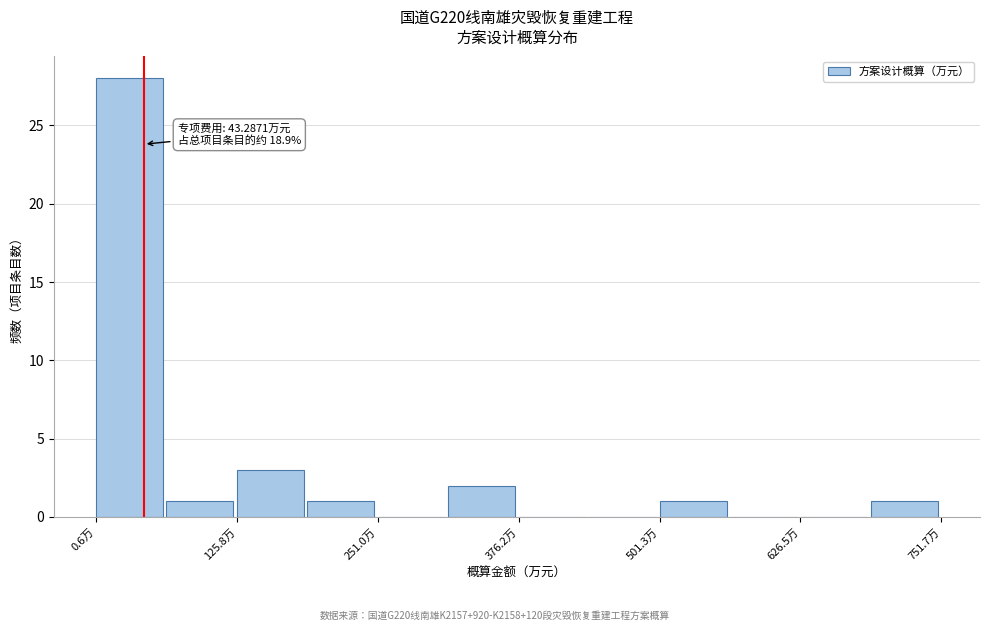

Read against the x-axis, roughly where is the centre of the tallest bar?

40